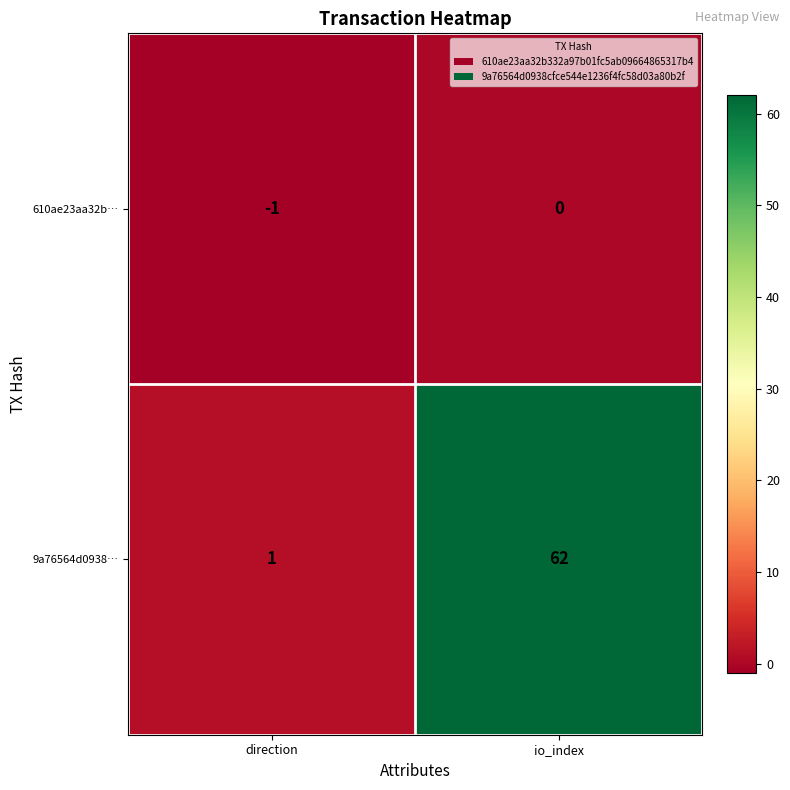

What is the spread (max minus min) of values at io_index?

62